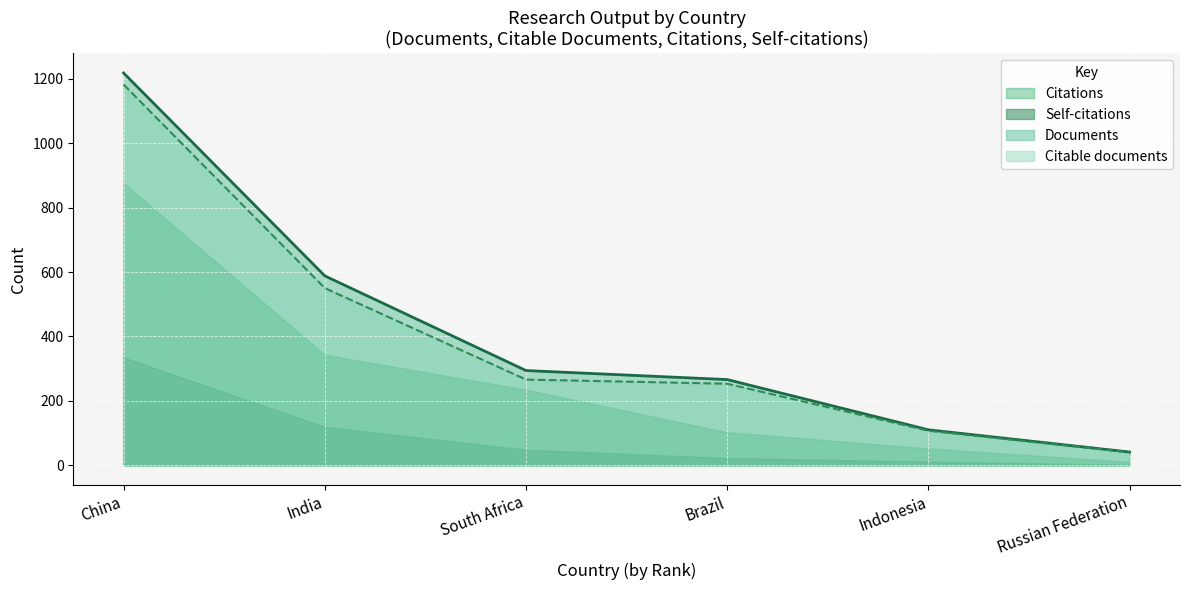

True or false: Documents has more than 1 interior local peaks.

False